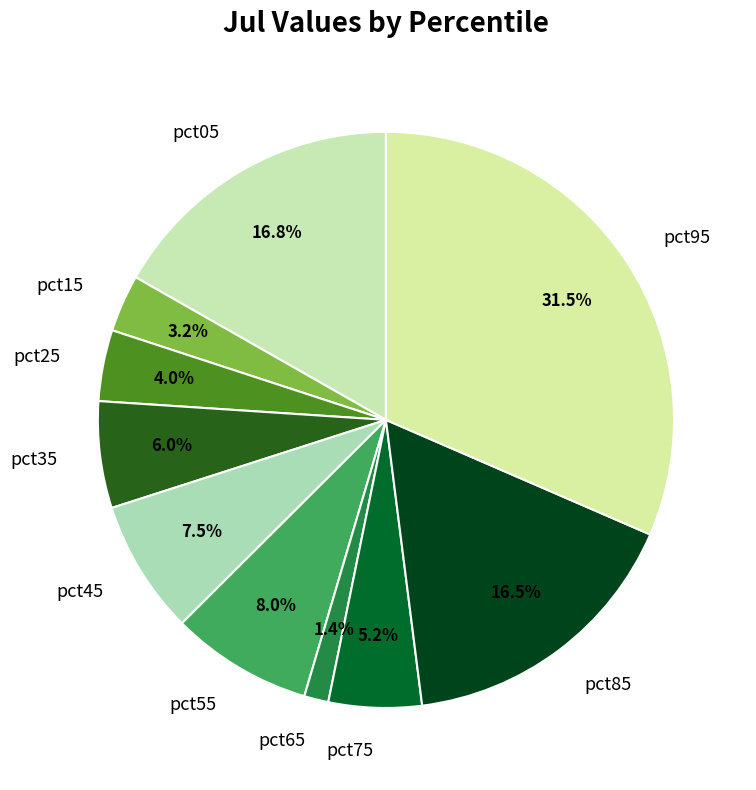

True or false: pct25 accounts for 16% of the total.

False